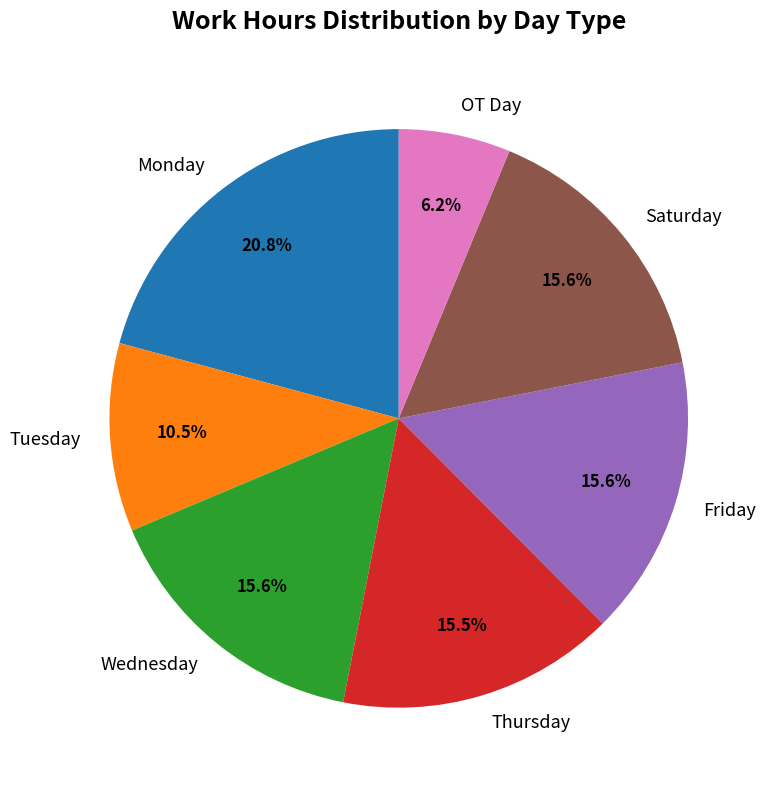

How many segments does this pie chart have?

7